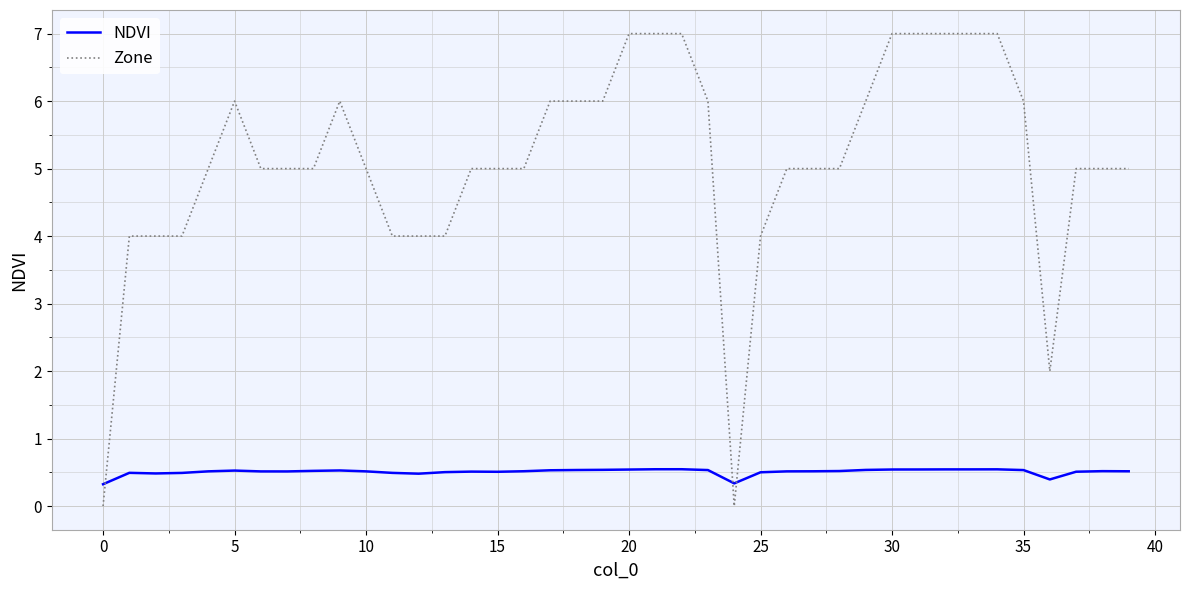

Rank the series by their maximum value, from lowest to highest.

NDVI, Zone